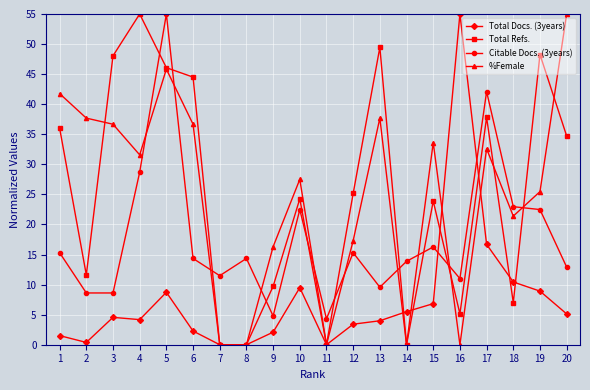

What is the value of the %Female point at the 20th from the left?

55.0